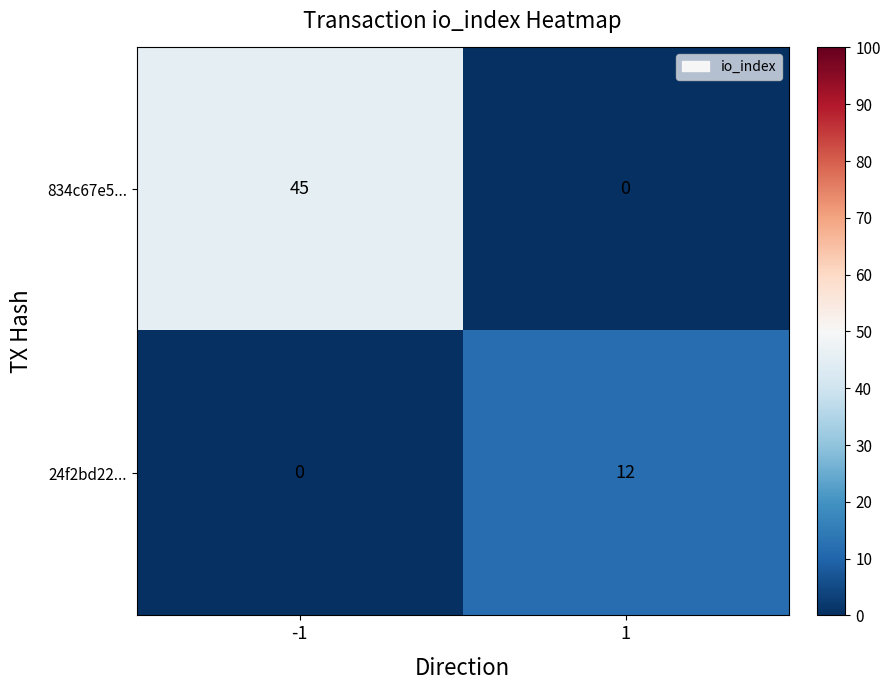

Between -1 and 1, which series saw the biggest shift?

834c67e5...